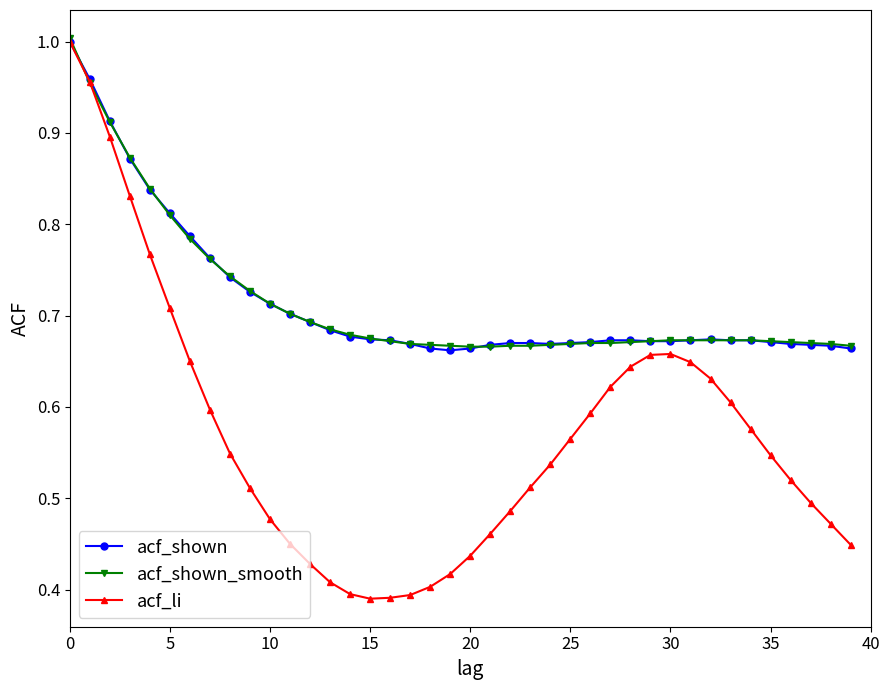

In acf_li, how many points are lower than both neighbors (excluding endpoints)?

1